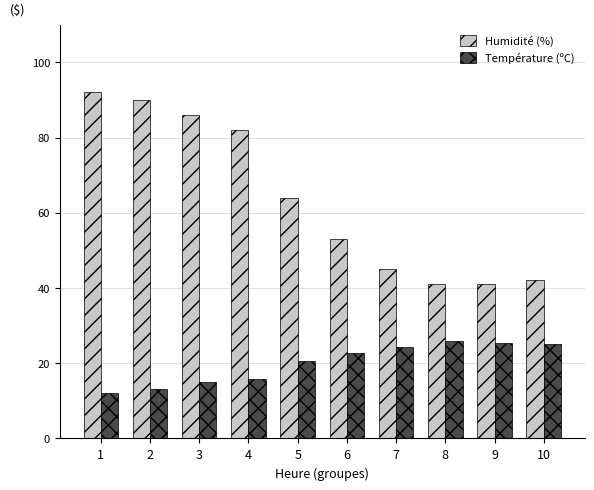

At how many categories does at least one series exceed 27?

10